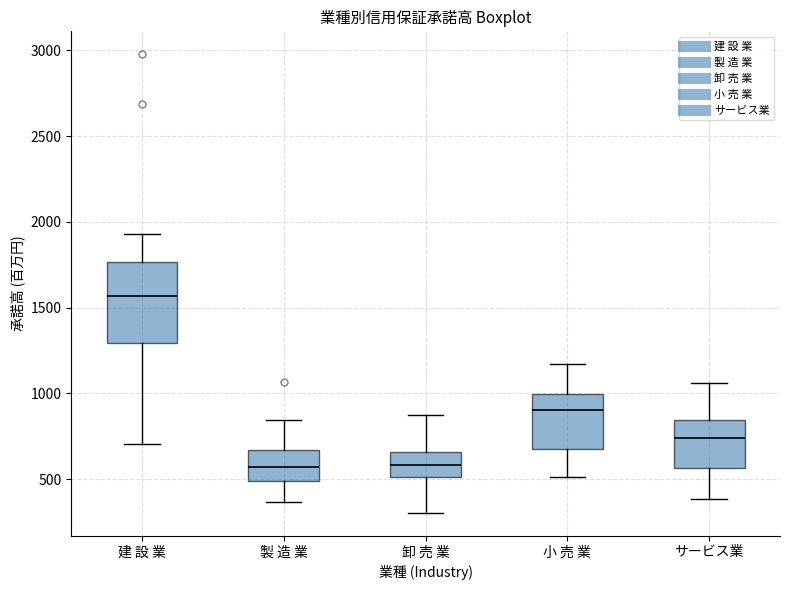

Where does the lower whisker of the box for 小 売 業 end on the y-axis? The values are not printed on the chart, so give them approximately, as read against the axis.

500